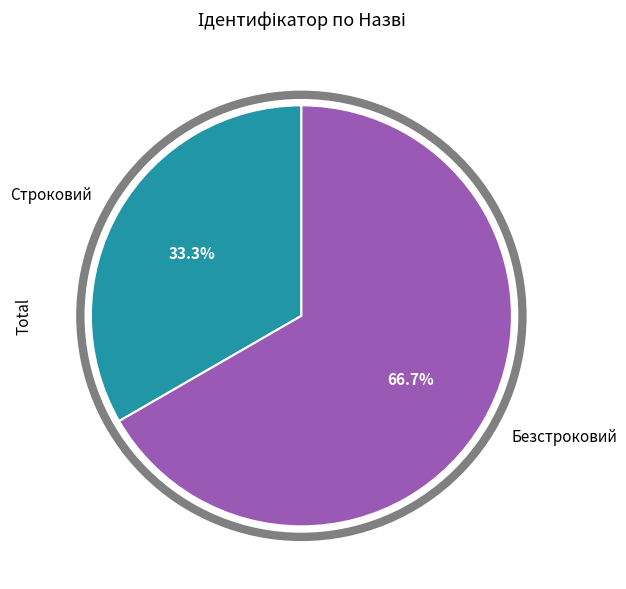

Which slice is the largest?

Безстроковий